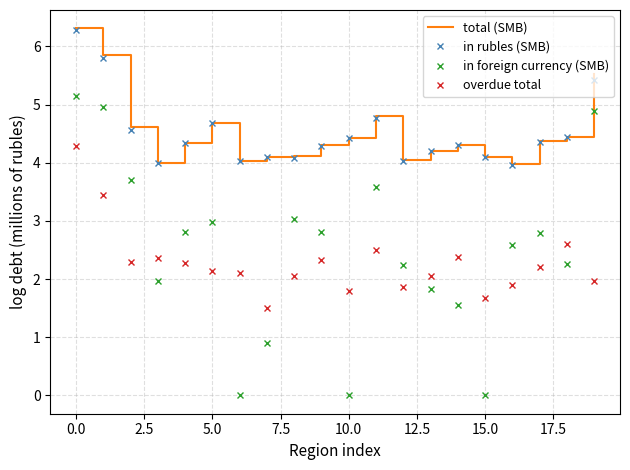

Which series has the largest range (max minus min)?

in foreign currency (SMB)